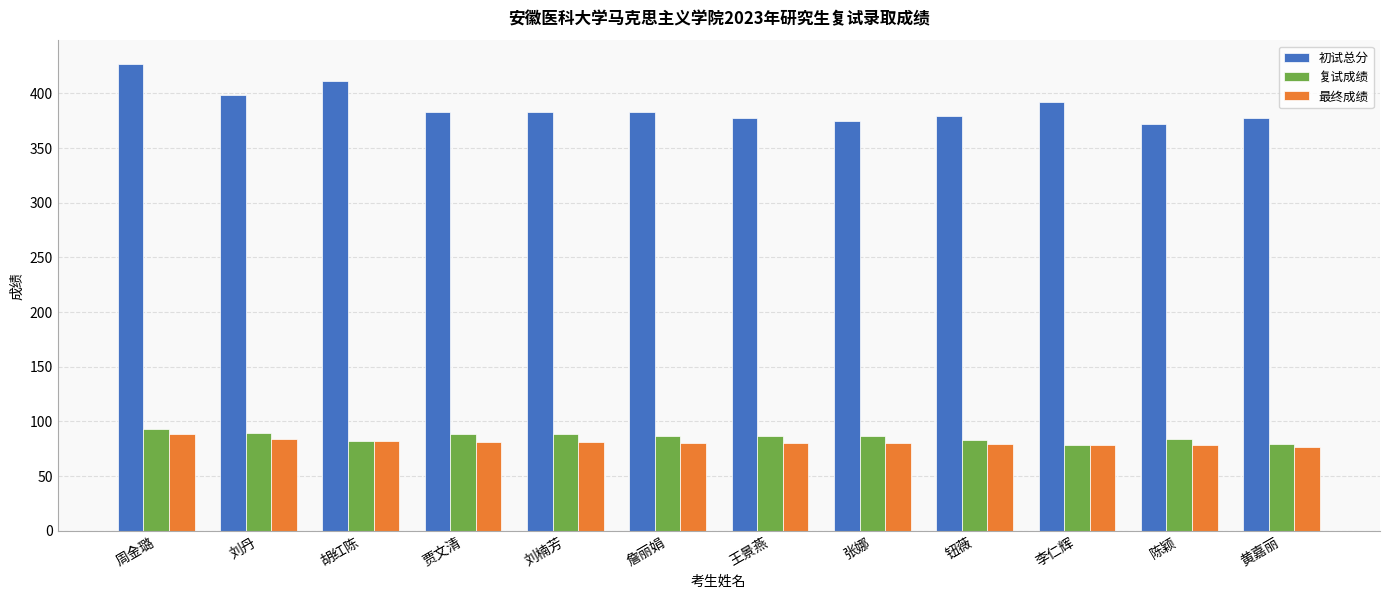

What is the spread (max minus min) of values at 陈颖?

293.7